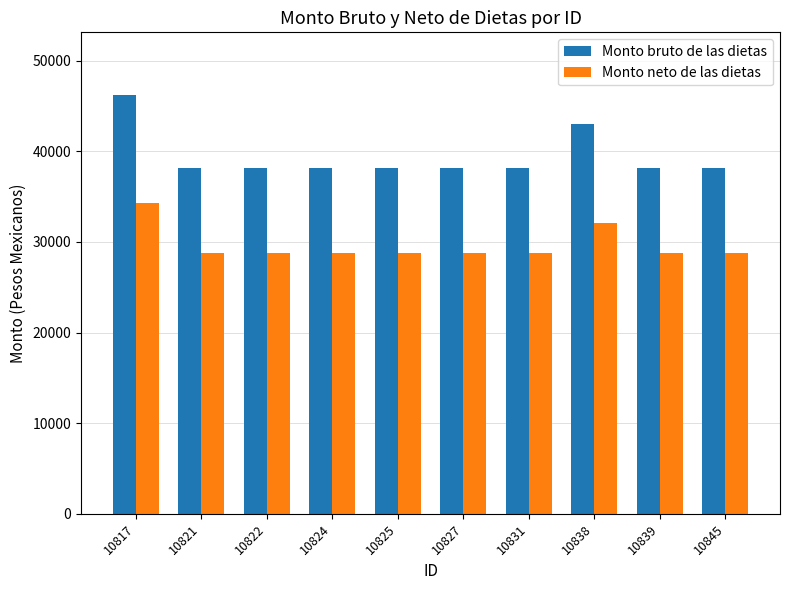

At which category does the chart reach its peak across all series?

10817